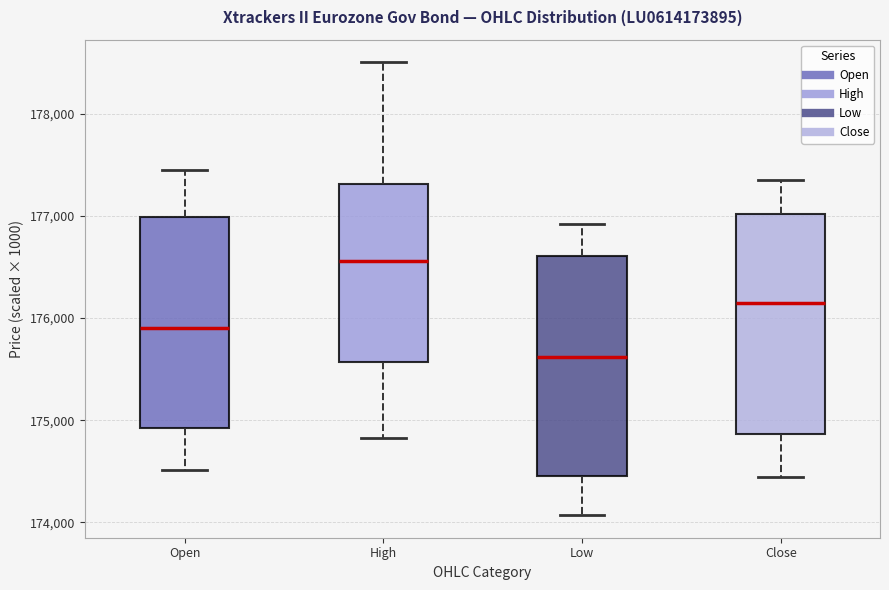

Where does the lower whisker of the box for Close end on the y-axis? The values are not printed on the chart, so give them approximately, as read against the axis.

174400